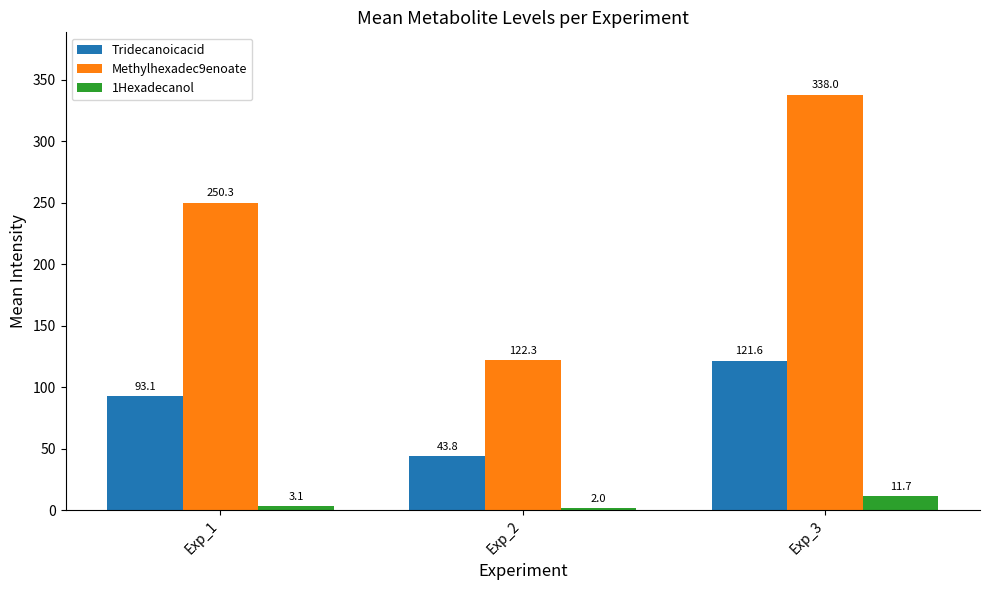

What is the value of the Tridecanoicacid bar at the 2nd from the left?

43.8